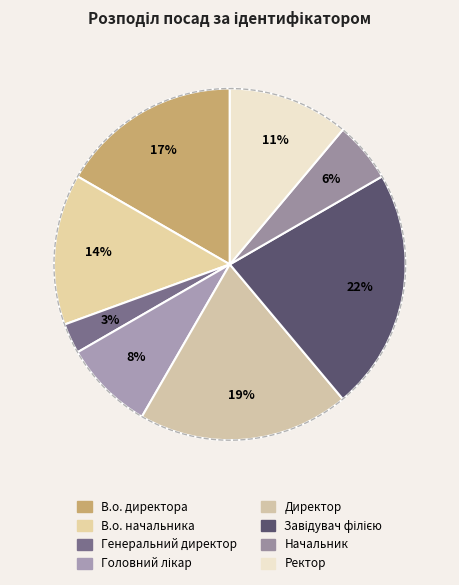

What is the largest slice in the pie chart?

Завідувач філією